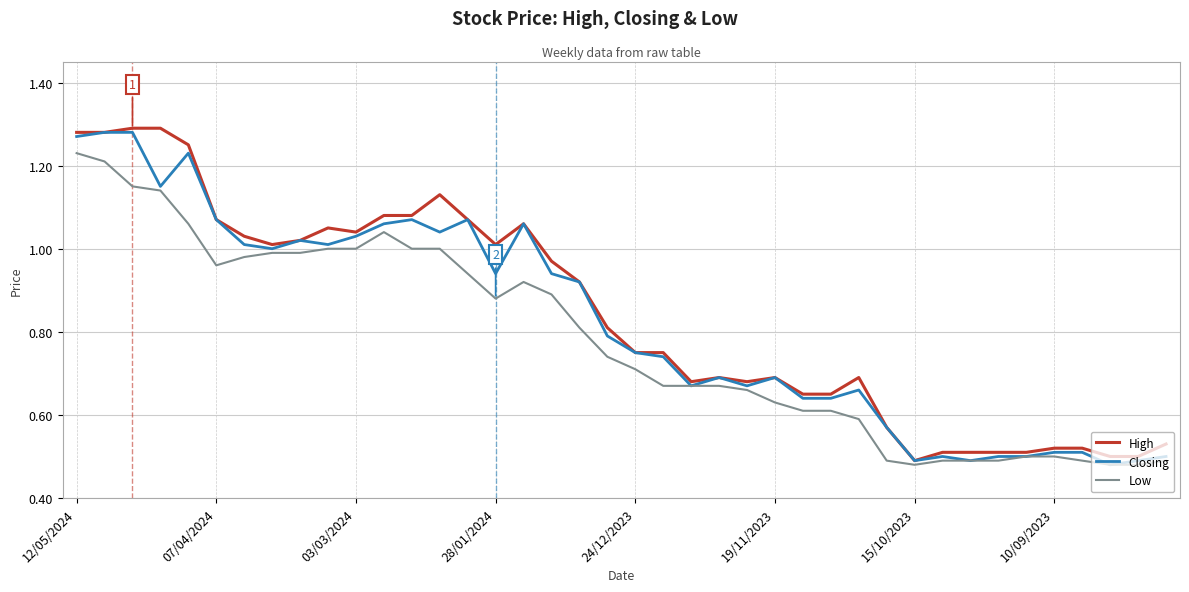

Count the number of categories in the chart.

40